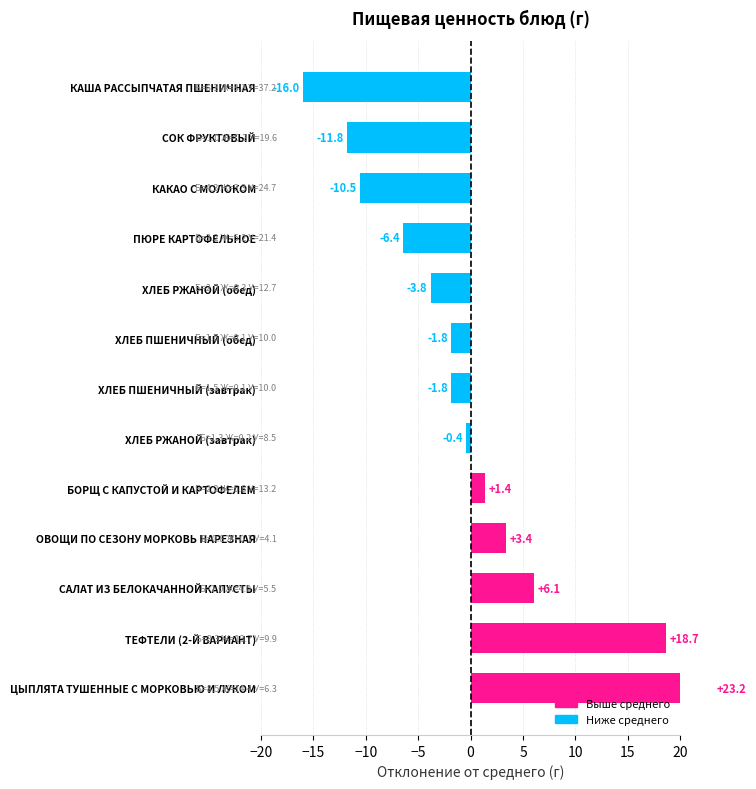

Where is Белки nearest to the value 4?

КАКАО С МОЛОКОМ